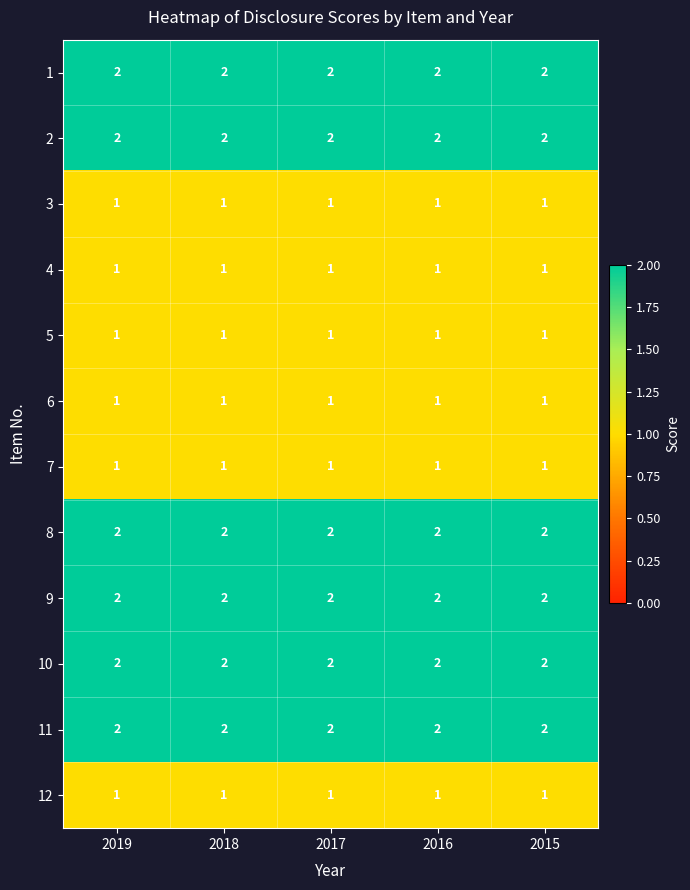

What is the sum of all 7 values?

5